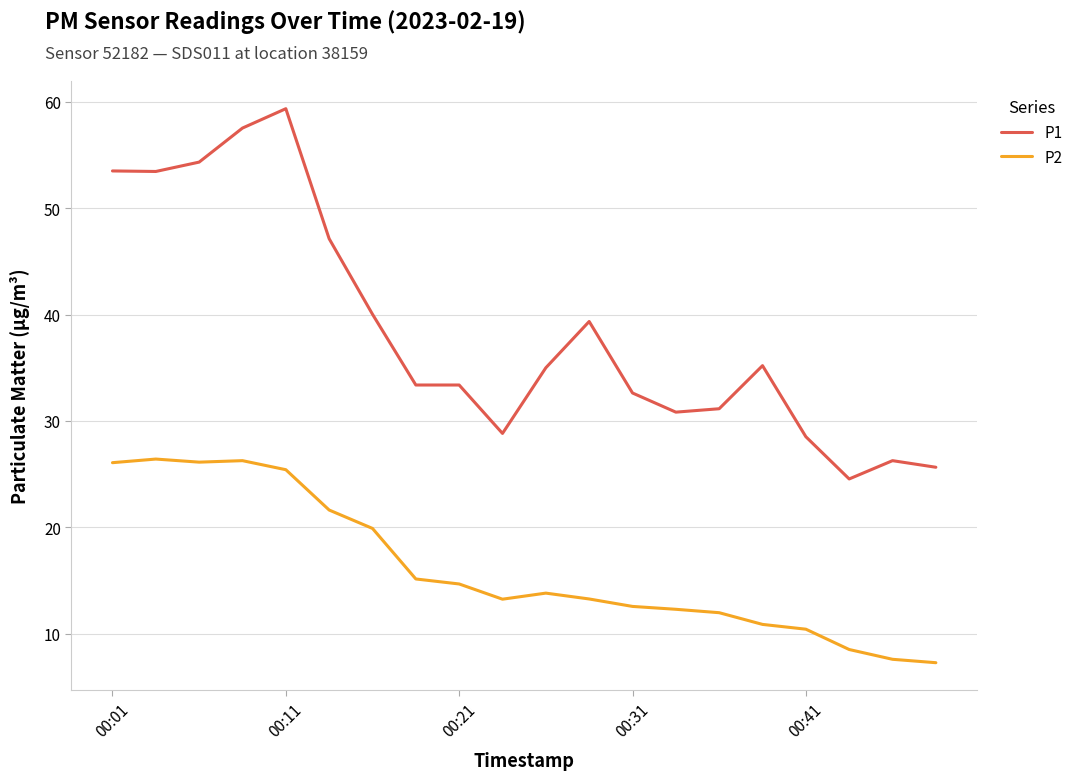

What is the average value of the P1 series?

38.5